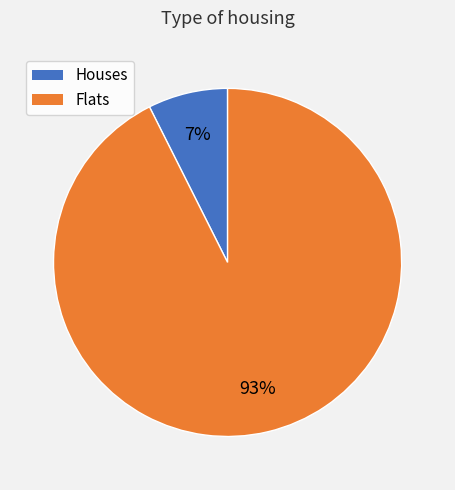

To the nearest percent, what is the average slice percentage?

50%